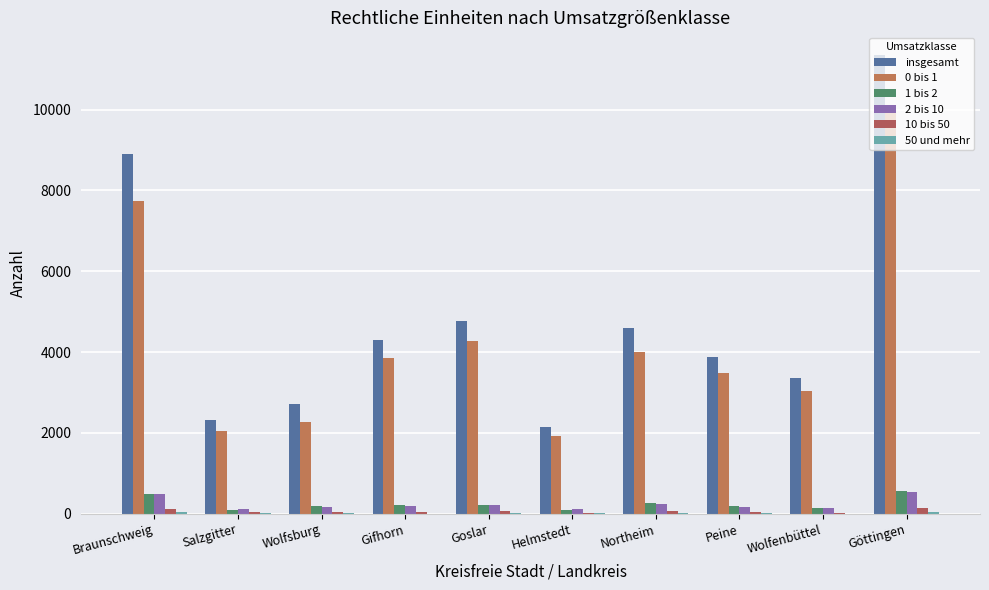

Count the number of categories in the chart.

10